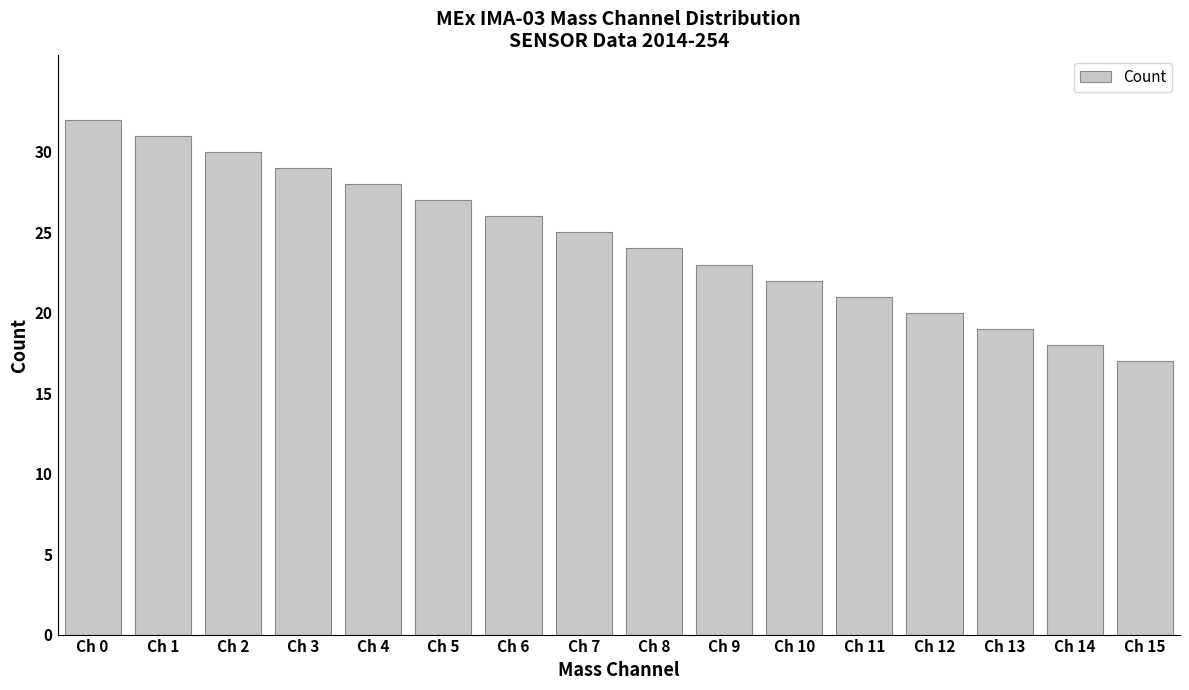

Reading right to left, transcribe all the data shown in this chart.

17	18	19	20	21	22	23	24	25	26	27	28	29	30	31	32